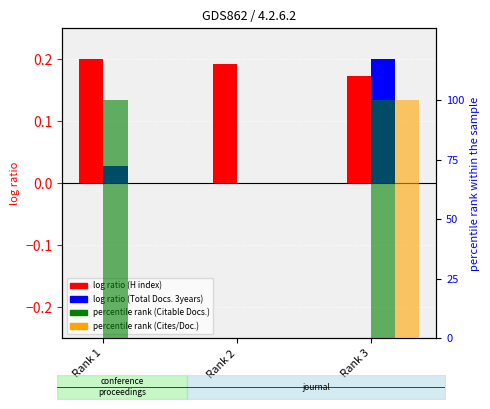

Is the value of Total Docs. (3years) at Rank 1 greater than the value of Citable Docs. (3years) at Rank 3?

No